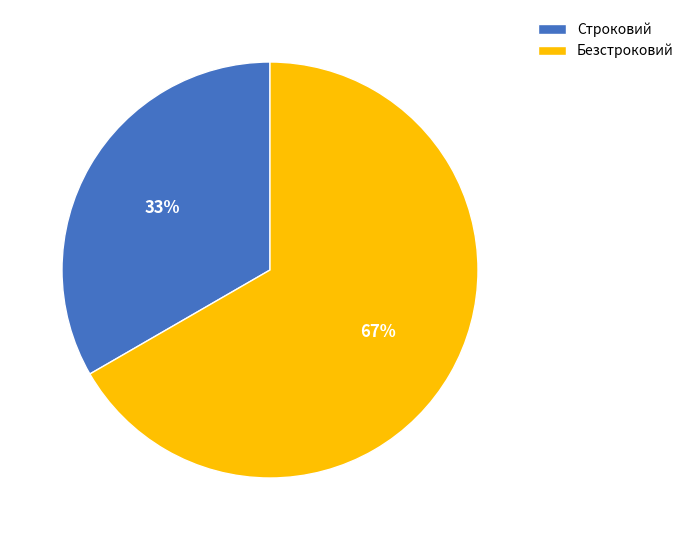

Which category accounts for the majority?

Безстроковий